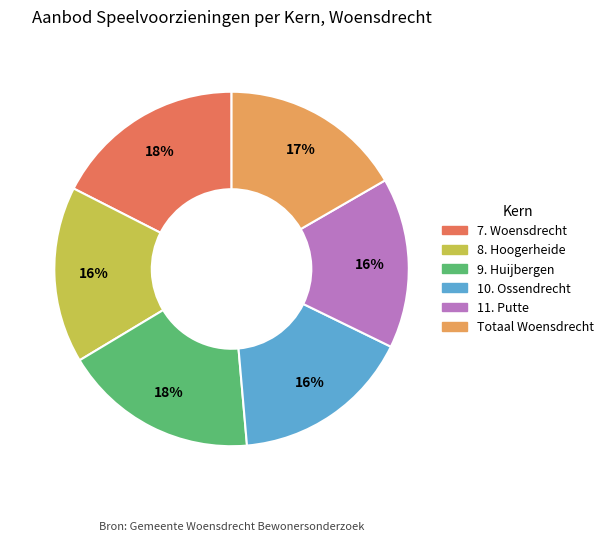

How many segments does this pie chart have?

6